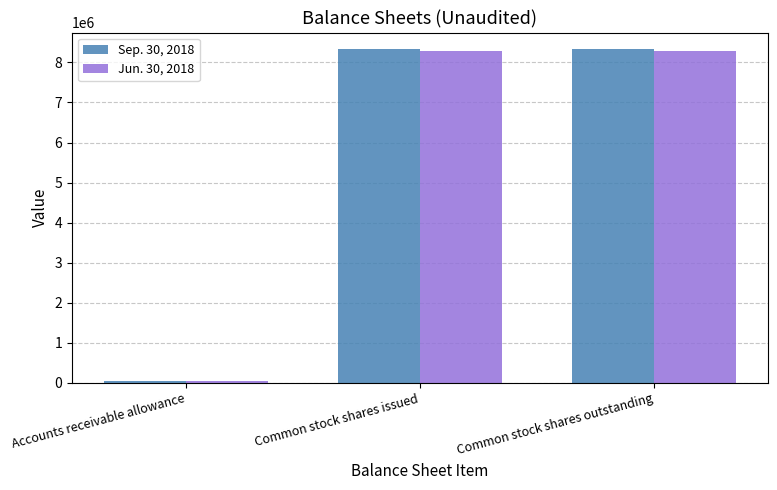

What is the difference between the highest and lowest values at Common stock shares outstanding?

41167